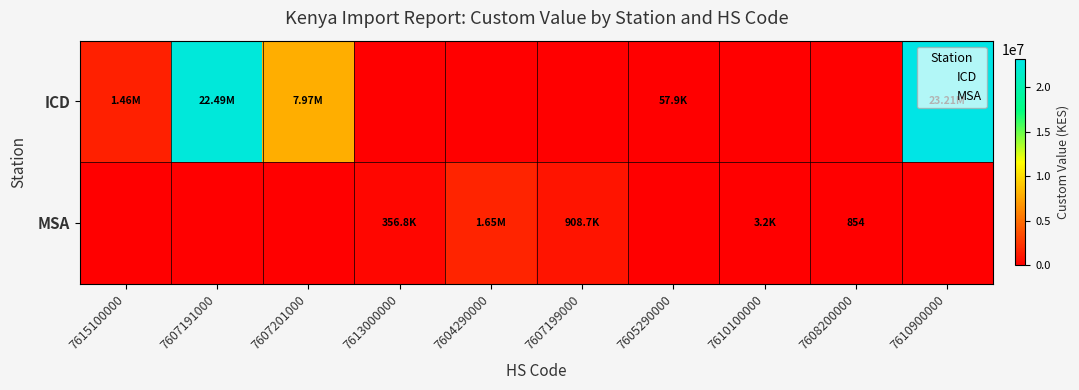

Rank the series at 7607201000 from highest to lowest value.

ICD, MSA